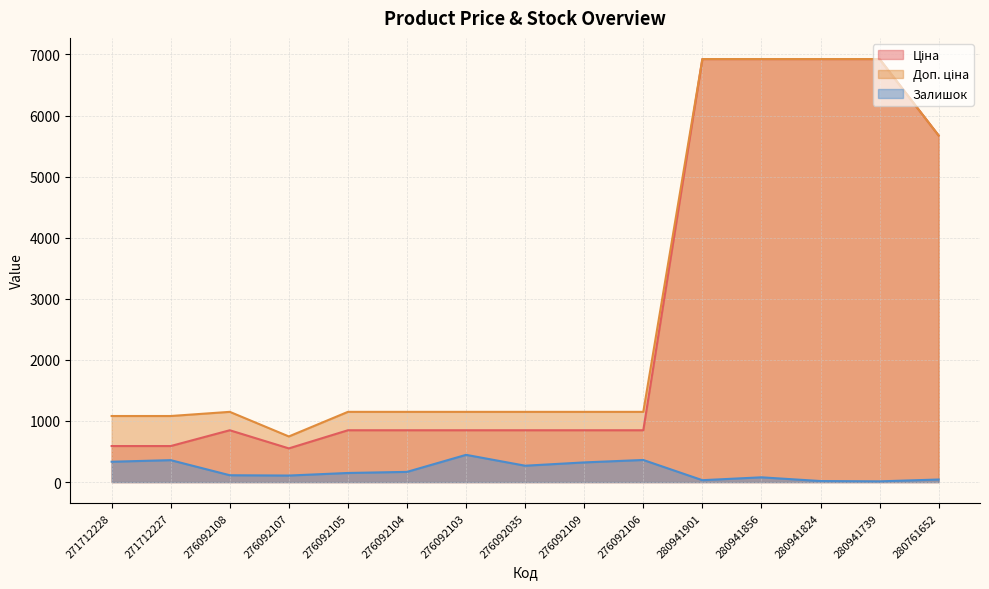

What is the maximum value shown in the chart?

6925.7